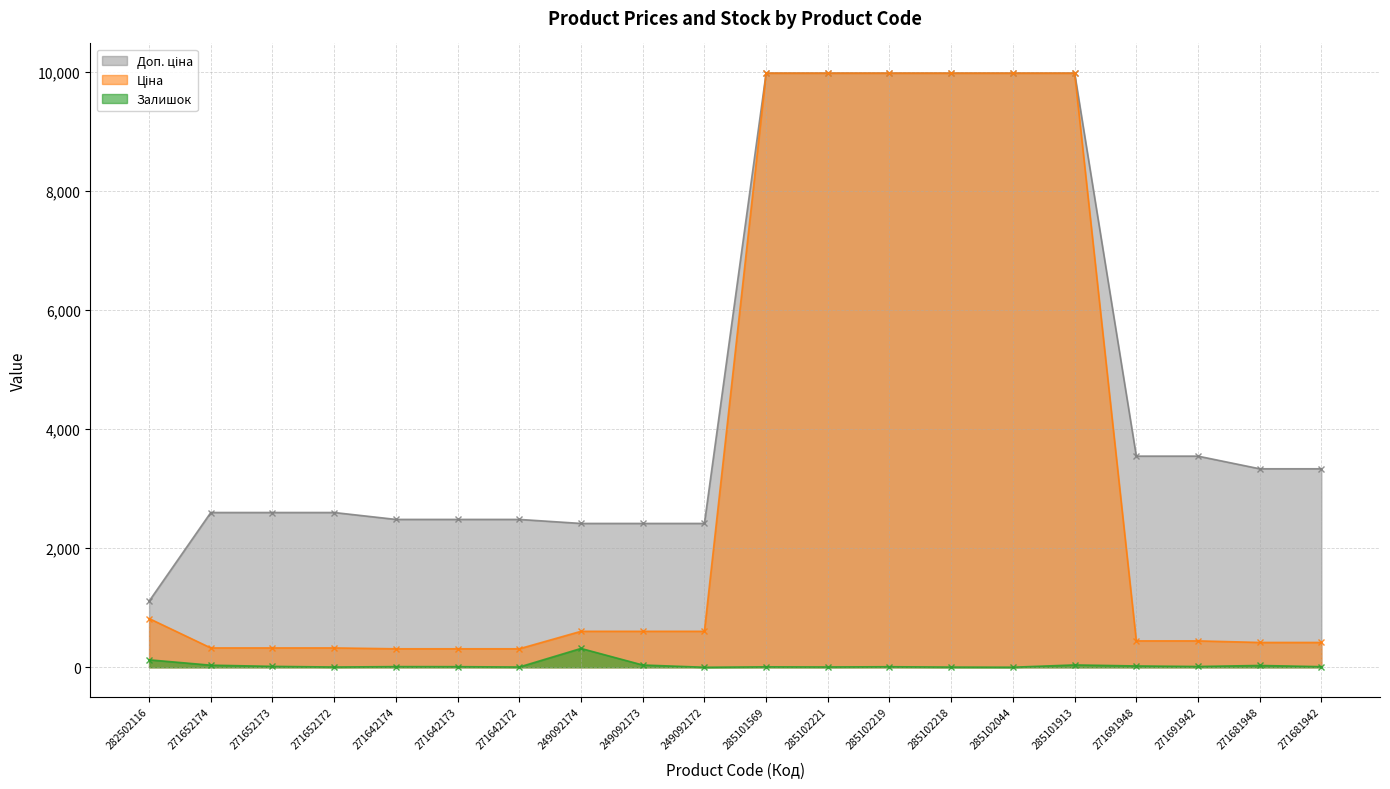

What is the spread (max minus min) of values at 285102221?

9970.0